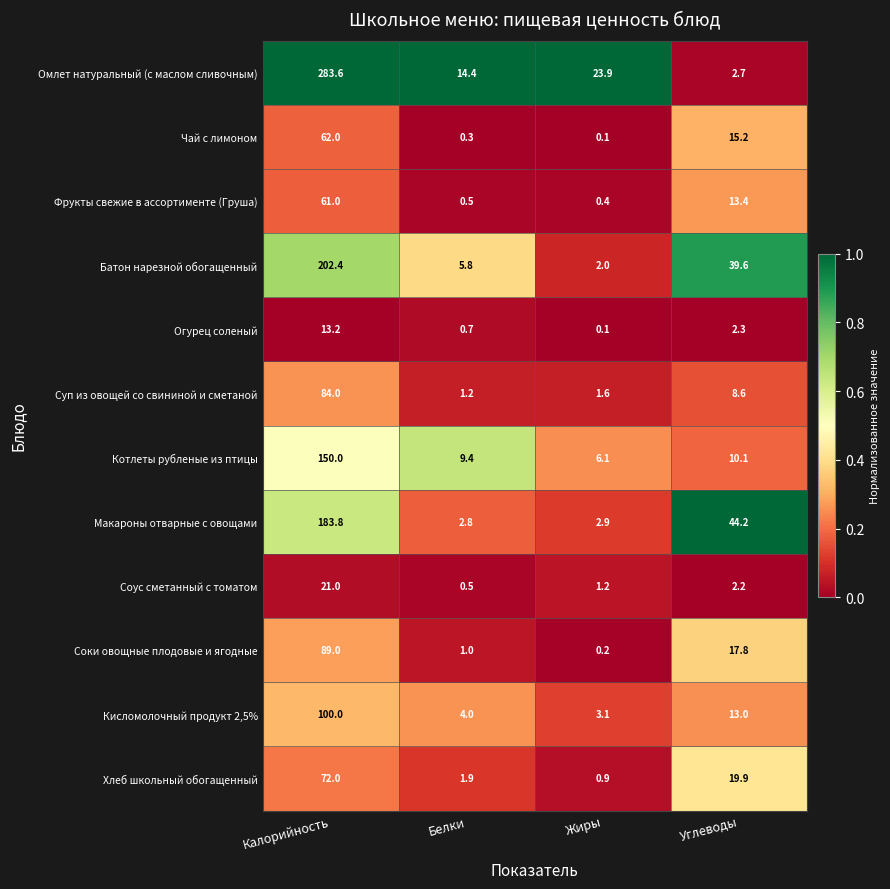

List the series in order of their peak value, highest first.

Омлет натуральный (с маслом сливочным), Батон нарезной обогащенный, Макароны отварные с овощами, Котлеты рубленые из птицы, Кисломолочный продукт 2,5%, Соки овощные плодовые и ягодные, Суп из овощей со свининой и сметаной, Хлеб школьный обогащенный, Чай с лимоном, Фрукты свежие в ассортименте (Груша), Соус сметанный с томатом, Огурец соленый